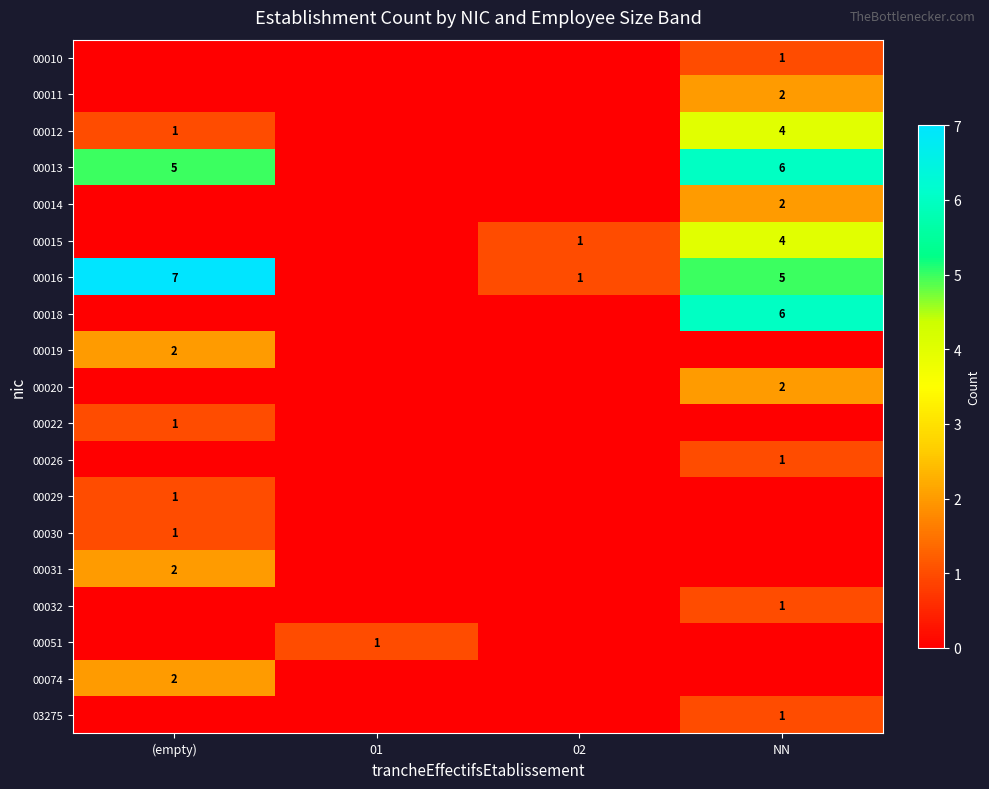

Count the number of data series in this chart.

19